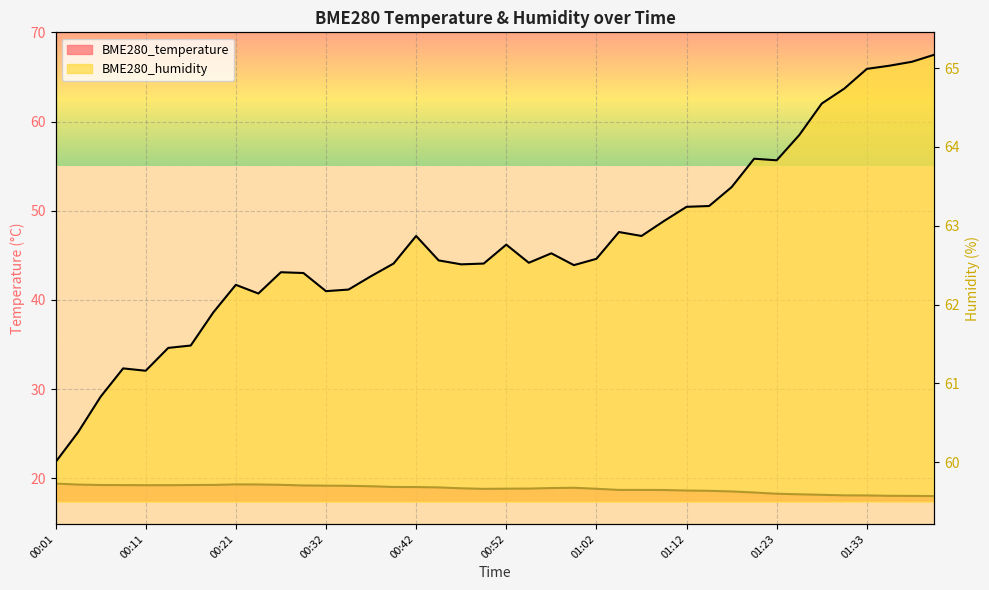

List the series in order of their overall mean, highest first.

BME280_humidity, BME280_temperature